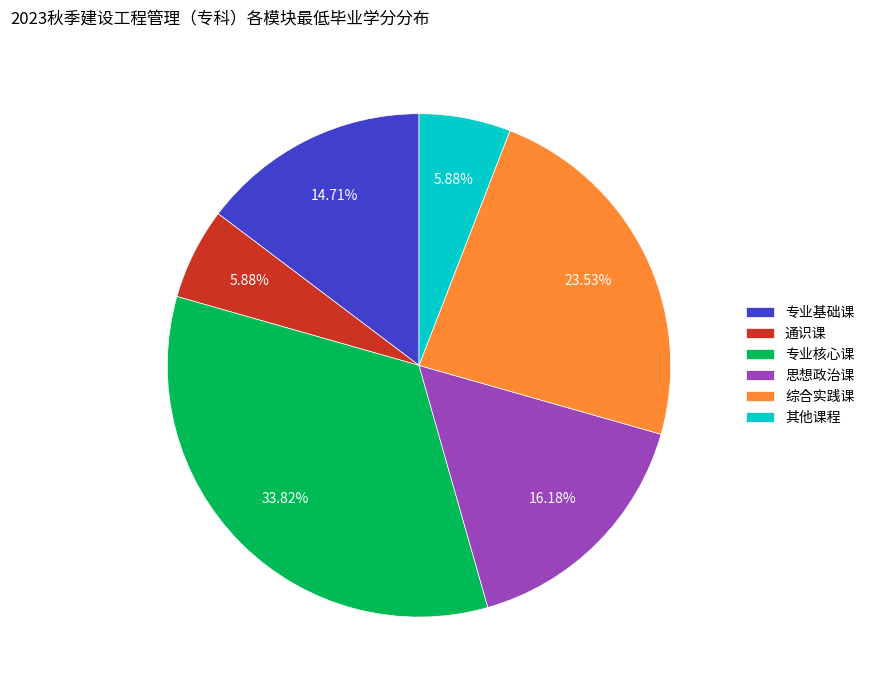

True or false: 综合实践课 accounts for 17% of the total.

False